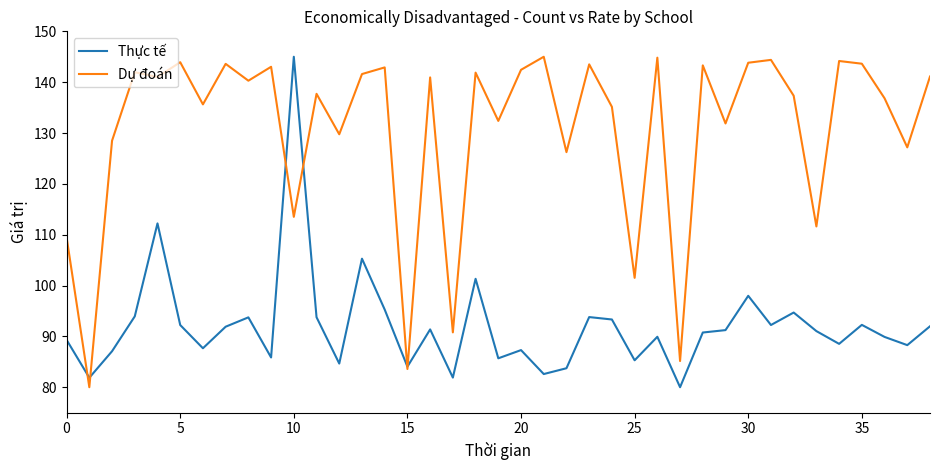

Rank the series by their average value, from lowest to highest.

Thực tế, Dự đoán